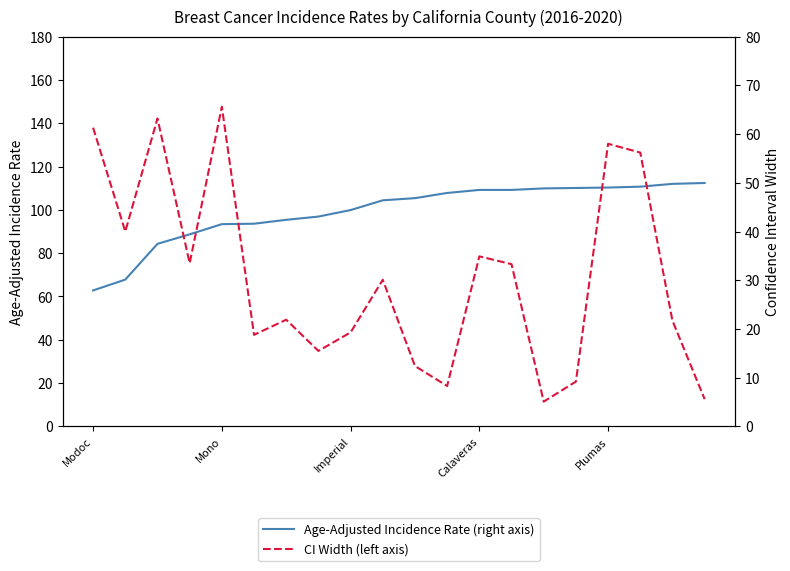

Which series has the widest spread of values?

CI Width (left axis)